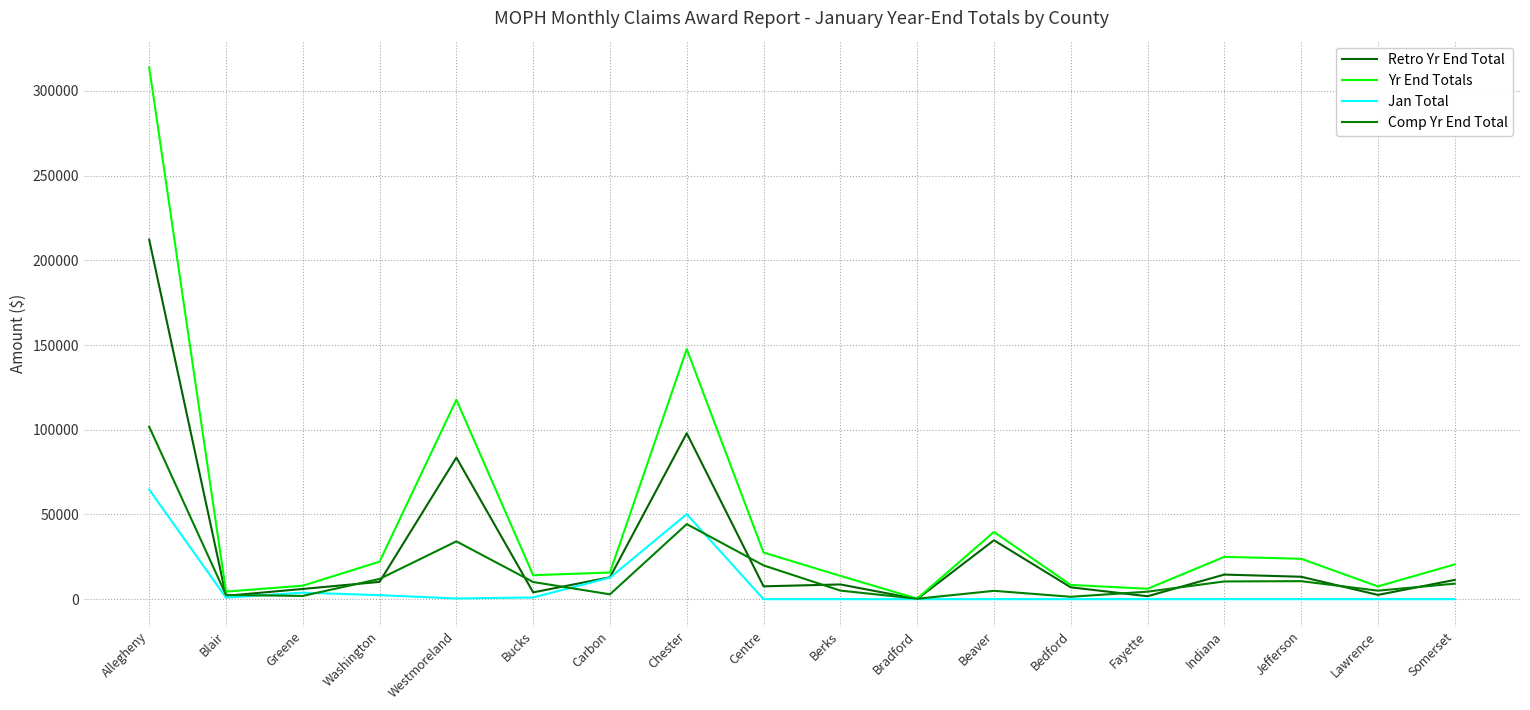

How many lines are shown in the chart?

4